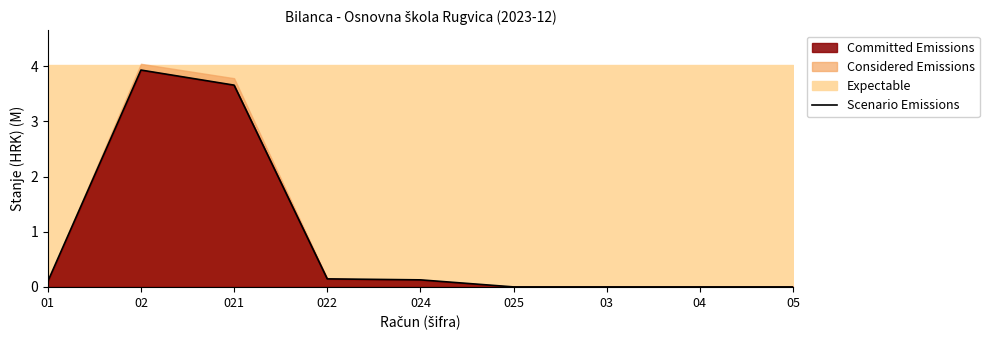

How many points are higher than both their immediate neighbors (excluding endpoints)?

1